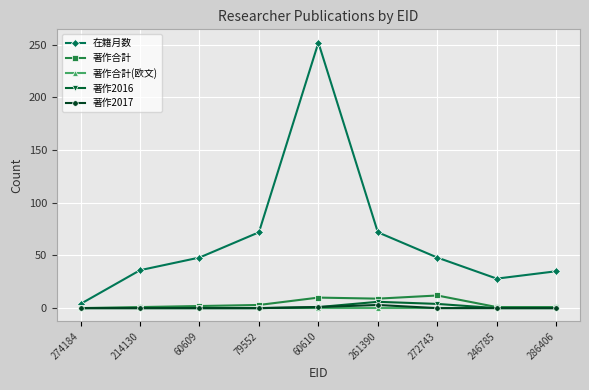

Between 274184 and 214130, which series saw the biggest shift?

在籍月数